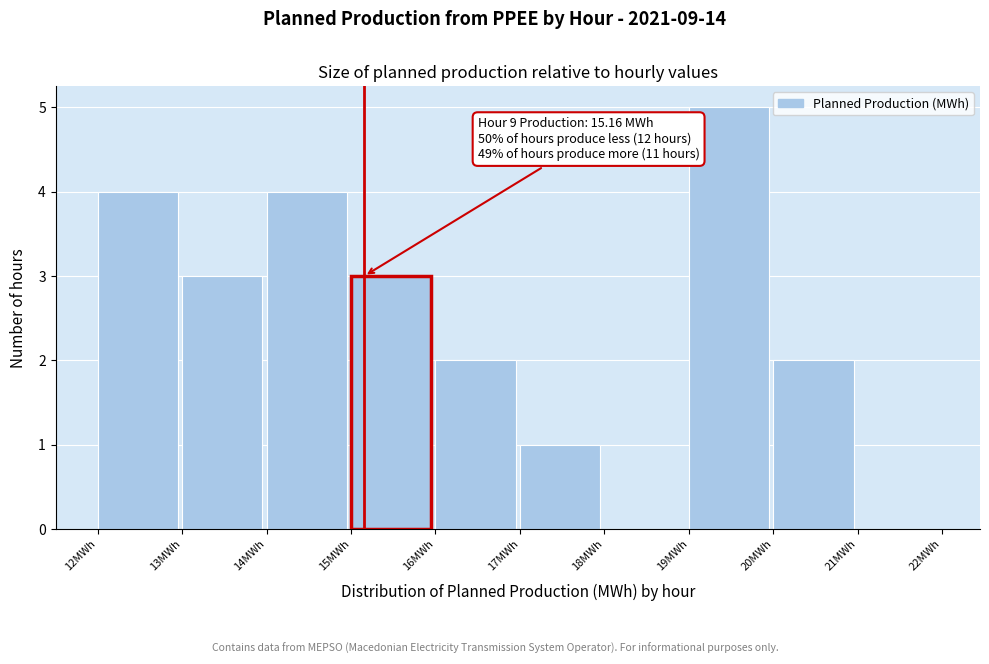

Over which range of the x-axis is the bar tallest?

19 to 20